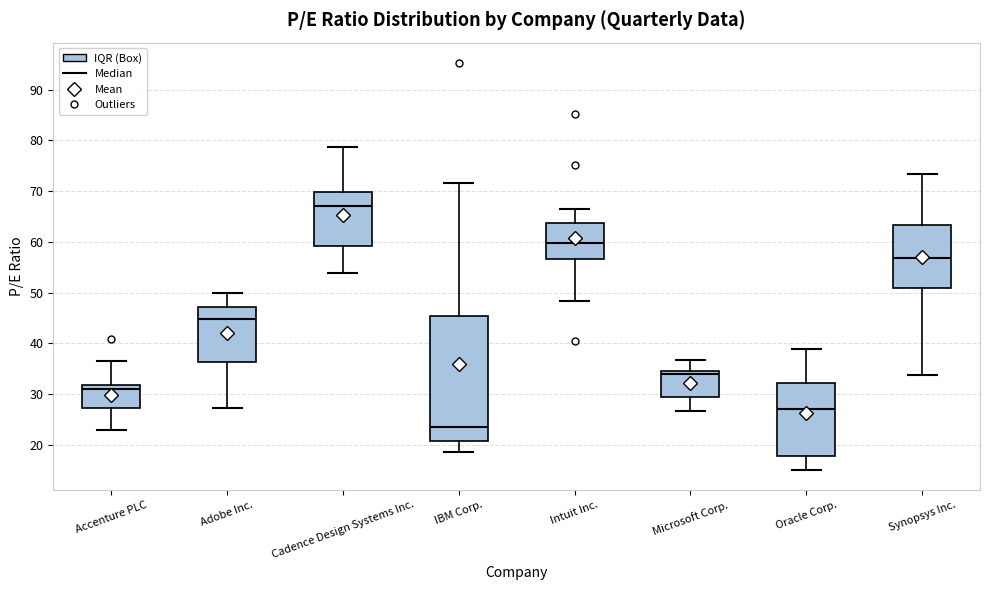

Comparing the boxes themselves (not the whiskers), which one is the tallest?

IBM Corp.